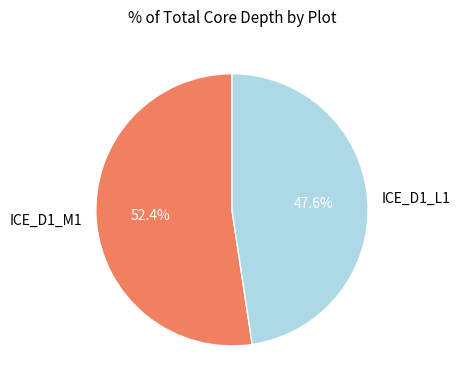

Count the number of slices in the pie.

2